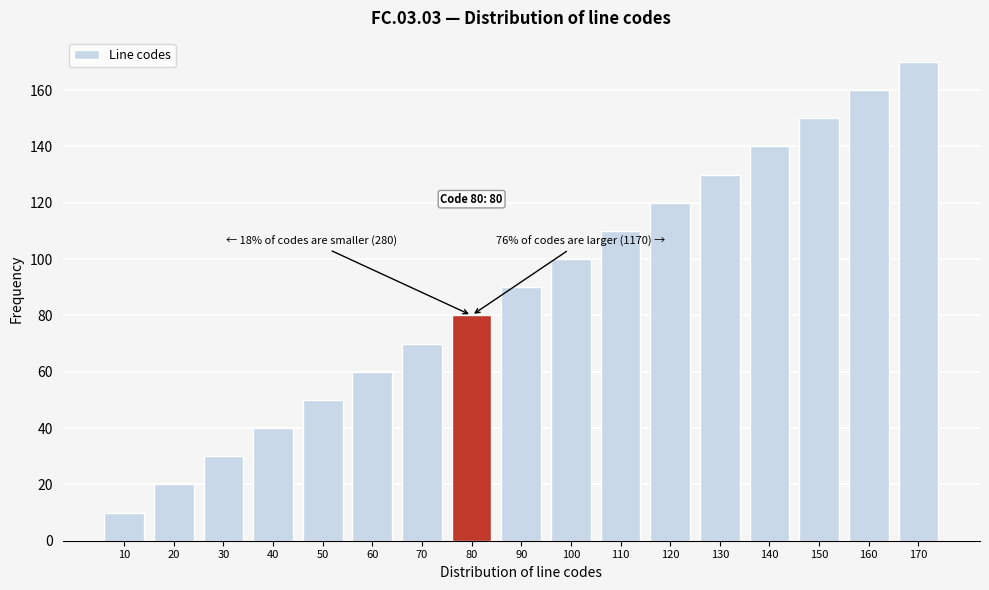

Reading right to left, list all the values displayed in this chart.

170	160	150	140	130	120	110	100	90	80	70	60	50	40	30	20	10